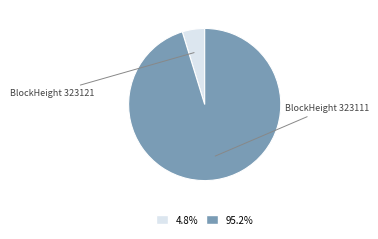

Is there a majority slice in this chart?

Yes